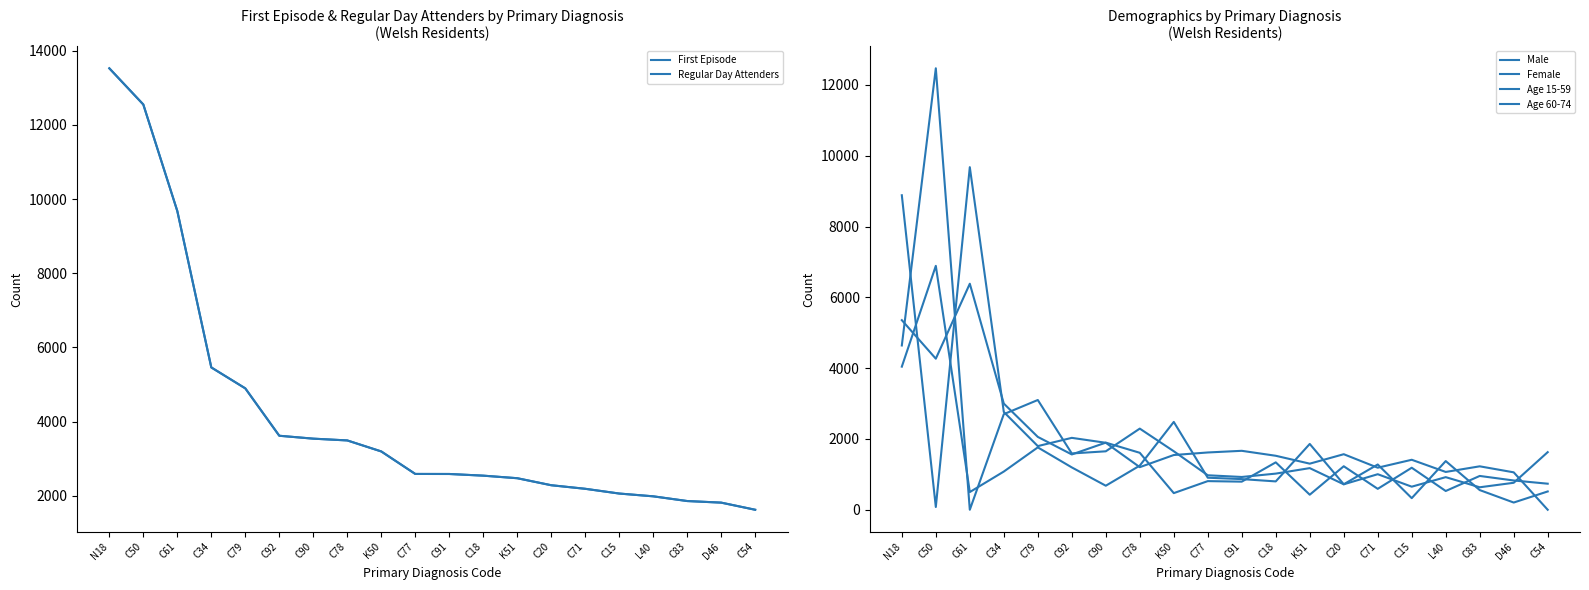

Reading left to right, transcribe all the data shown in this chart.

First Episode: N18=13521	C50=12547	C61=9676	C34=5462	C79=4898	C92=3621	C90=3543	C78=3495	K50=3198	C77=2592	C91=2591	C18=2546	K51=2477	C20=2288	C71=2192	C15=2064	L40=1989	C83=1862	D46=1819	C54=1627
Regular Day Attenders: N18=13523	C50=12547	C61=9676	C34=5462	C79=4898	C92=3621	C90=3543	C78=3495	K50=3199	C77=2592	C91=2591	C18=2546	K51=2477	C20=2288	C71=2192	C15=2064	L40=1989	C83=1862	D46=1819	C54=1627
Male: N18=8883	C50=78	C61=9676	C34=2762	C79=1798	C92=2031	C90=1892	C78=1203	K50=1546	C77=1618	C91=1665	C18=1525	K51=1302	C20=1569	C71=1188	C15=1412	L40=1068	C83=1227	D46=1057	C54=0
Female: N18=4640	C50=12469	C61=0	C34=2700	C79=3100	C92=1590	C90=1651	C78=2292	K50=1653	C77=974	C91=926	C18=1021	K51=1176	C20=719	C71=1004	C15=652	L40=921	C83=635	D46=762	C54=1627
Age 15-59: N18=4042	C50=6889	C61=500	C34=1079	C79=1762	C92=1196	C90=679	C78=1247	K50=2481	C77=905	C91=866	C18=801	K51=1859	C20=720	C71=1279	C15=328	L40=1375	C83=556	D46=204	C54=517
Age 60-74: N18=5355	C50=4267	C61=6384	C34=2999	C79=2058	C92=1562	C90=1896	C78=1609	K50=470	C77=809	C91=794	C18=1339	K51=425	C20=1229	C71=591	C15=1187	L40=530	C83=955	D46=827	C54=736